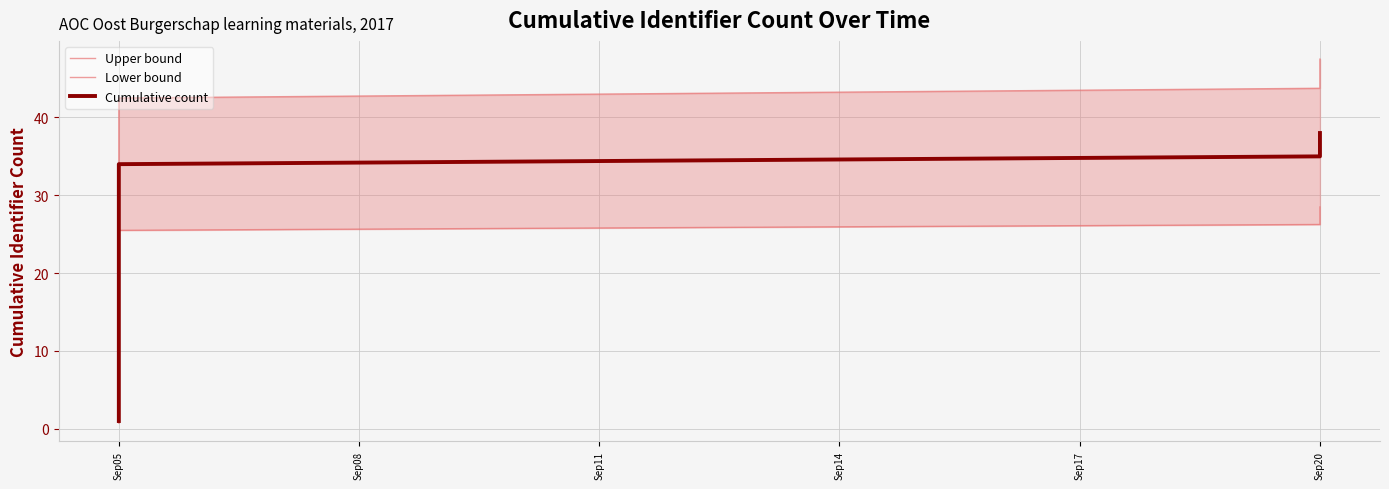

Is the value of Cumulative count at Sep05 greater than the value of Upper bound at Sep05?

No